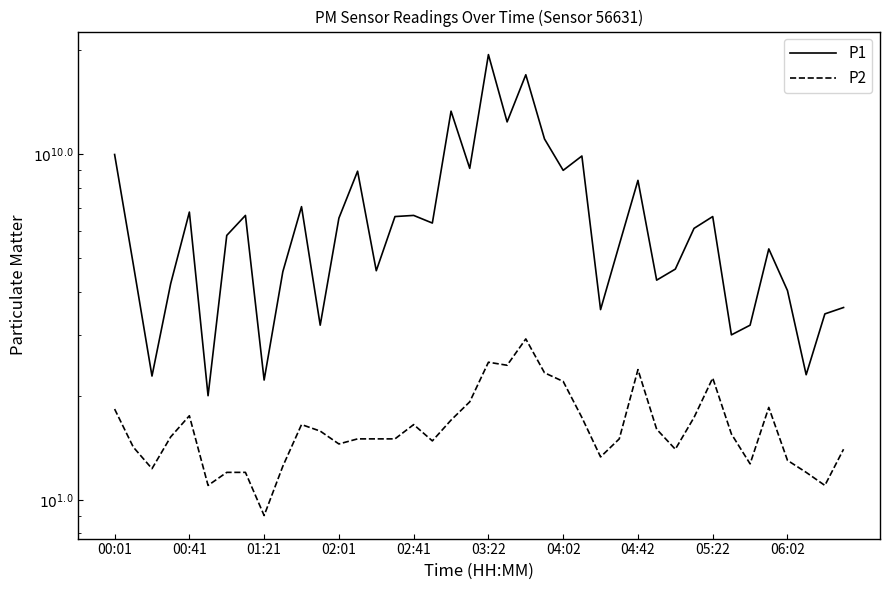

How many distinct data groups are displayed?

2